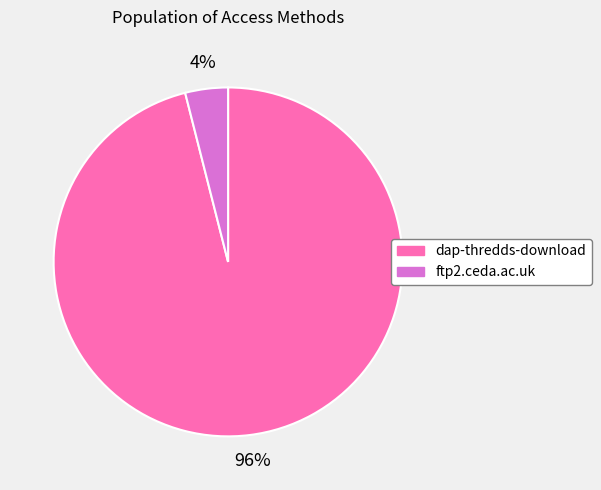

To the nearest percent, what percentage of the pie is ftp2.ceda.ac.uk?

4%